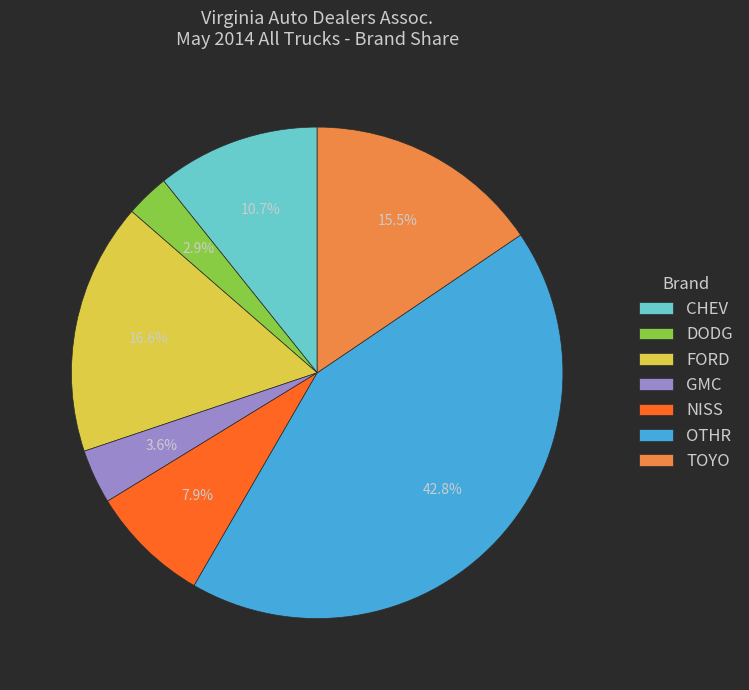

What percentage is the FORD slice, to the nearest percent?

17%